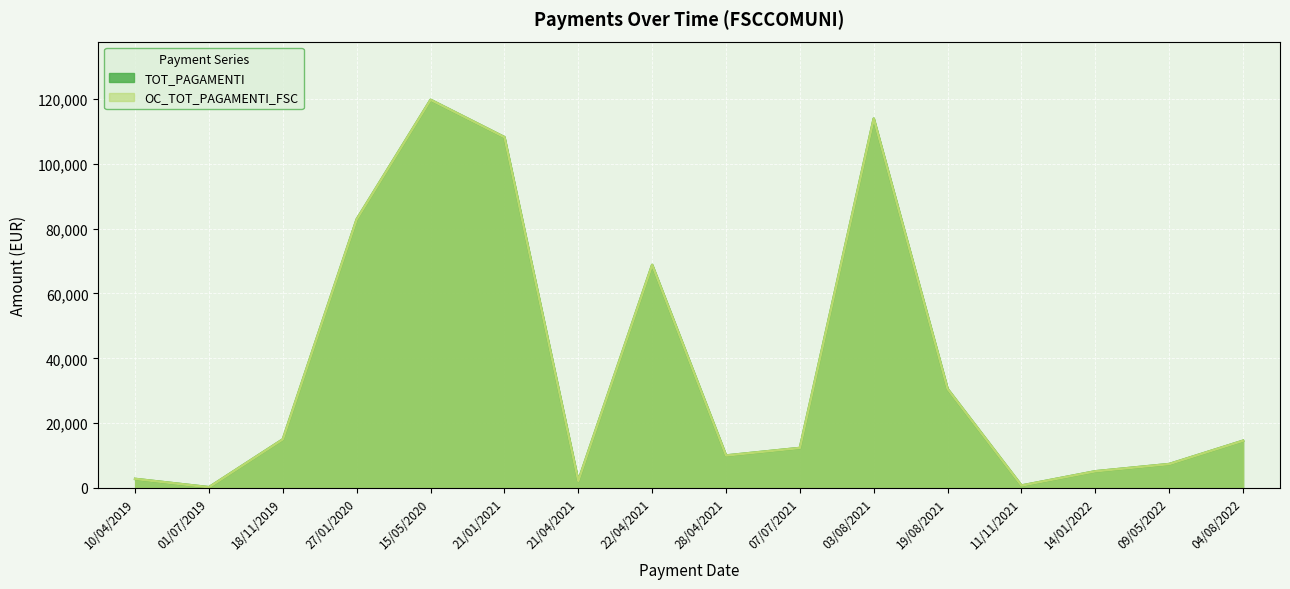

What is the value of the TOT_PAGAMENTI point at the 2nd from the left?

225.0